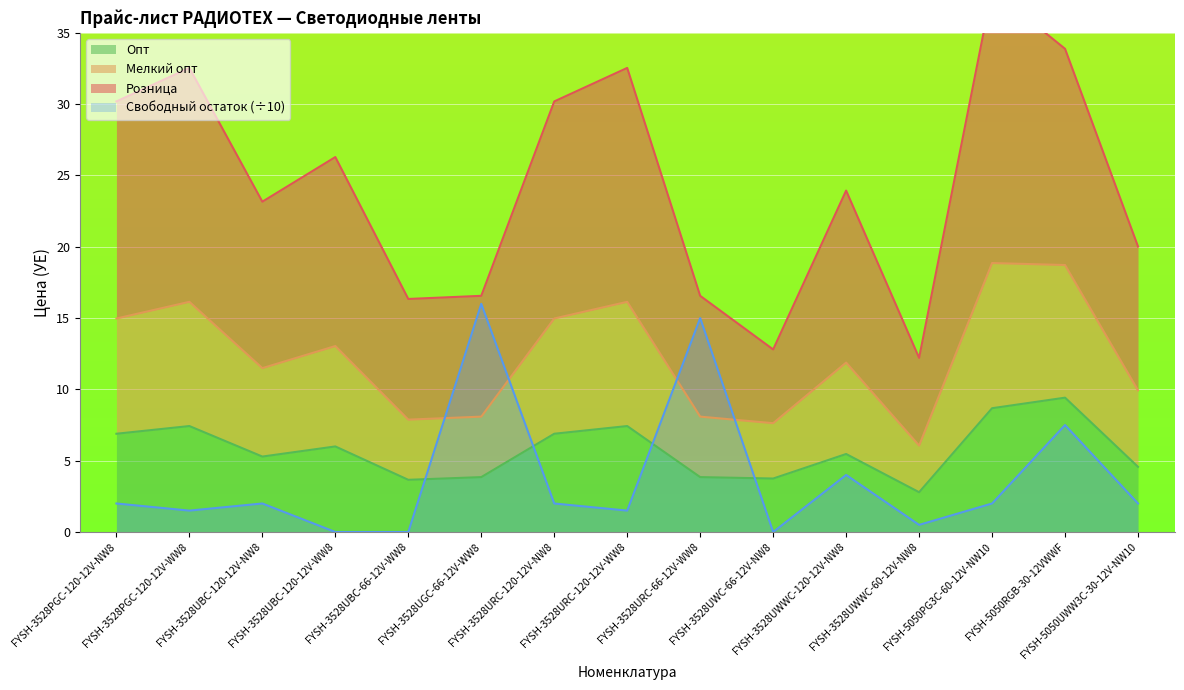

How many interior local valleys does the Мелкий опт series have?

4